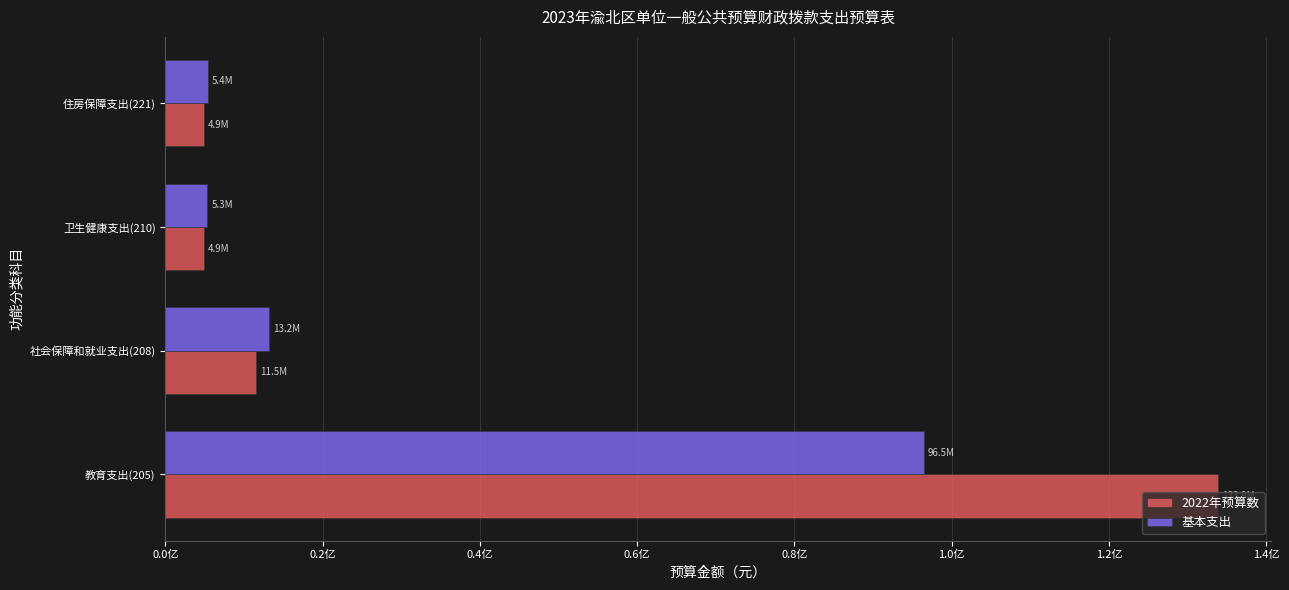

Which series has the largest total across all categories?

2022年预算数